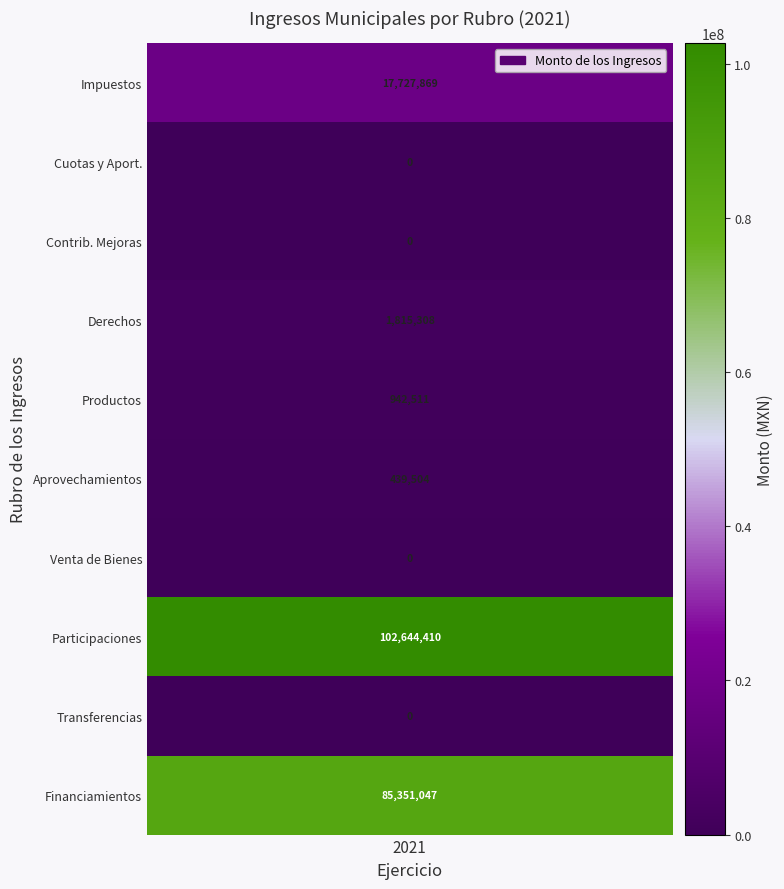

What is the sum of all Ejercicio values?

20210.0